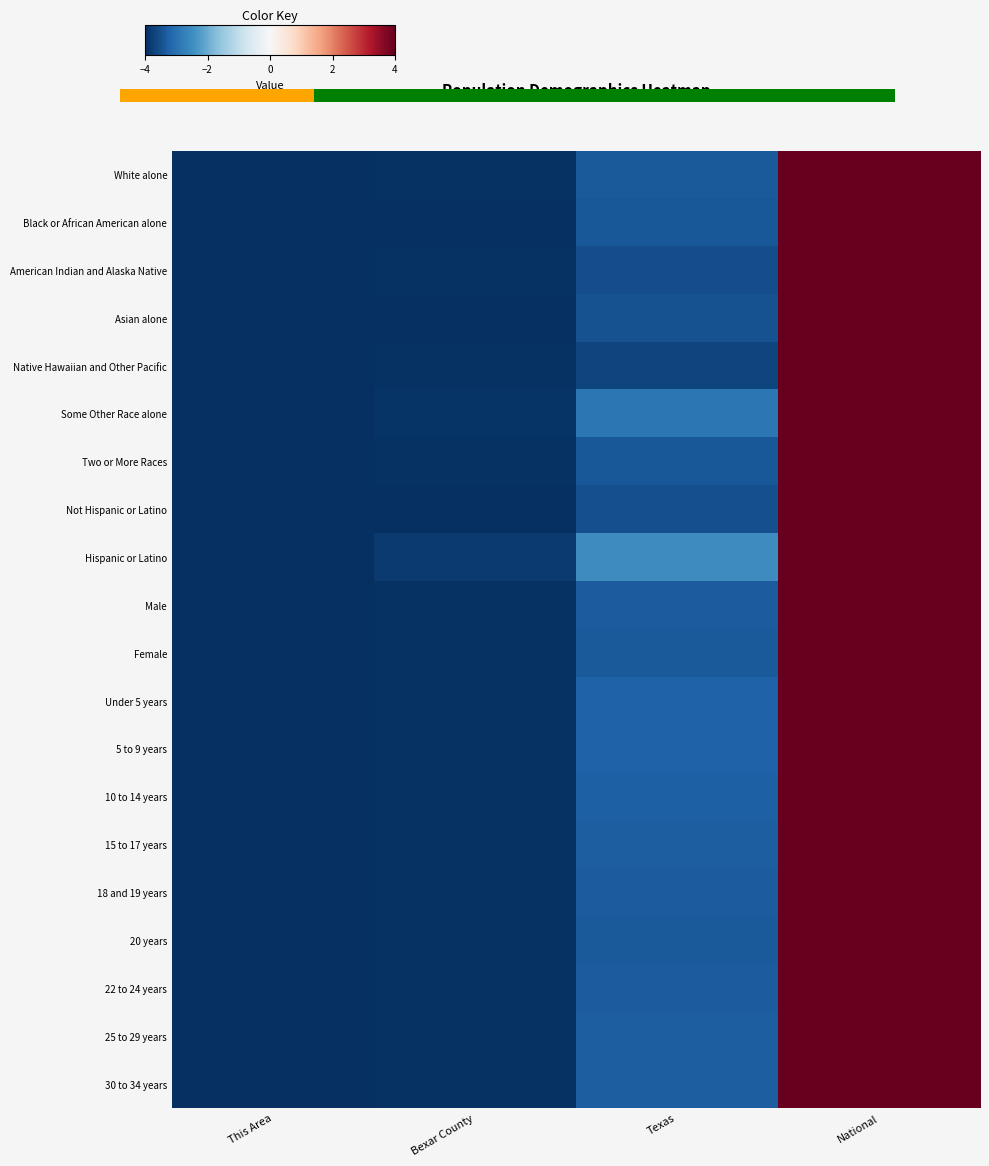

Is the value of White alone at Texas greater than the value of 22 to 24 years at Texas?

No